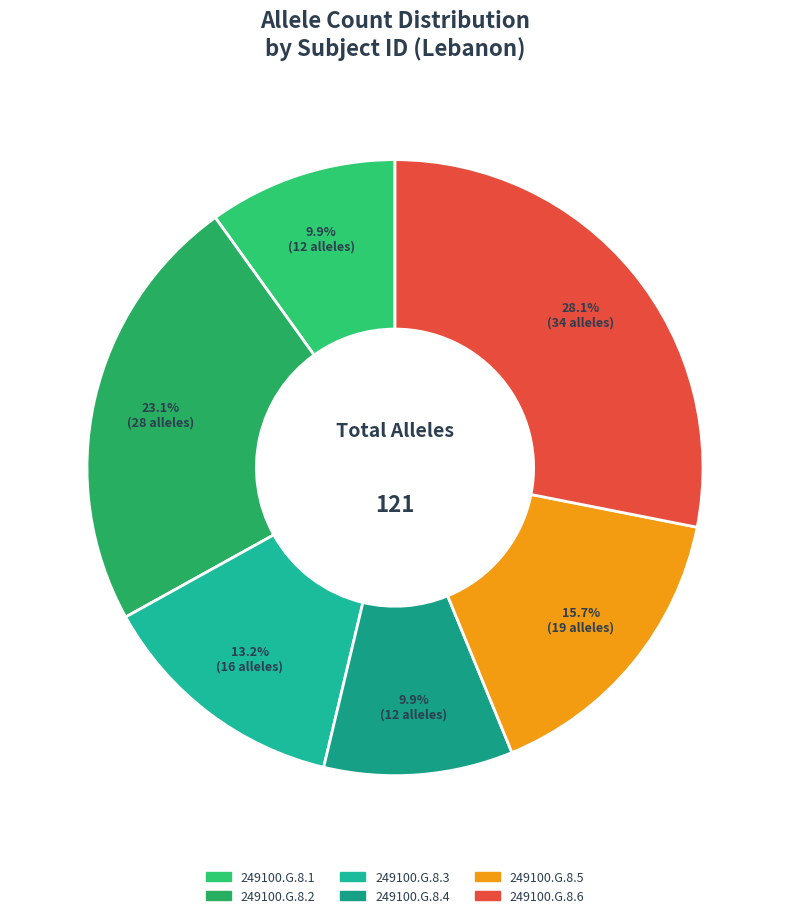

To the nearest percent, what portion does 249100.G.8.6 represent?

28%